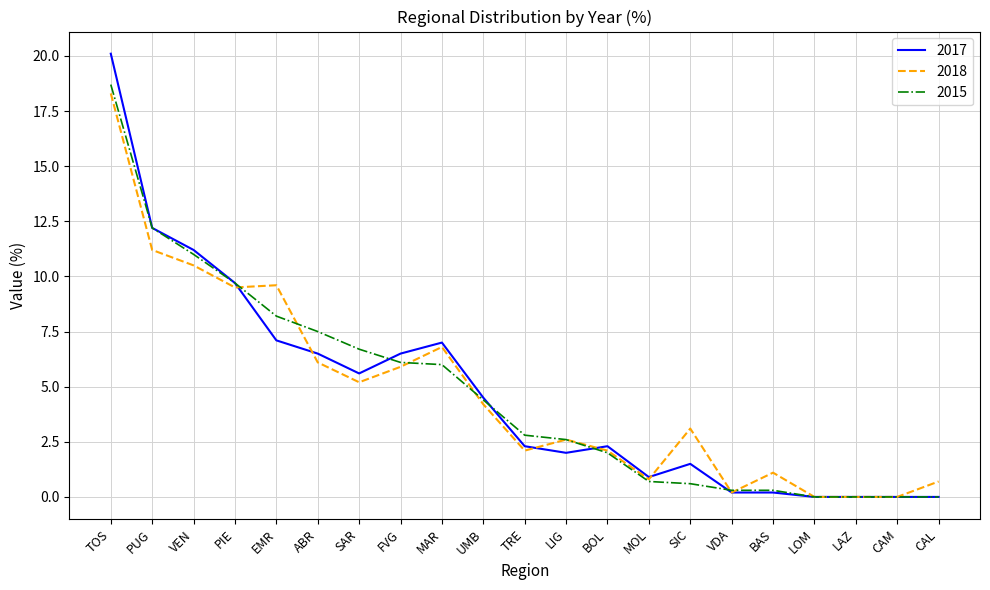

How many distinct data groups are displayed?

3